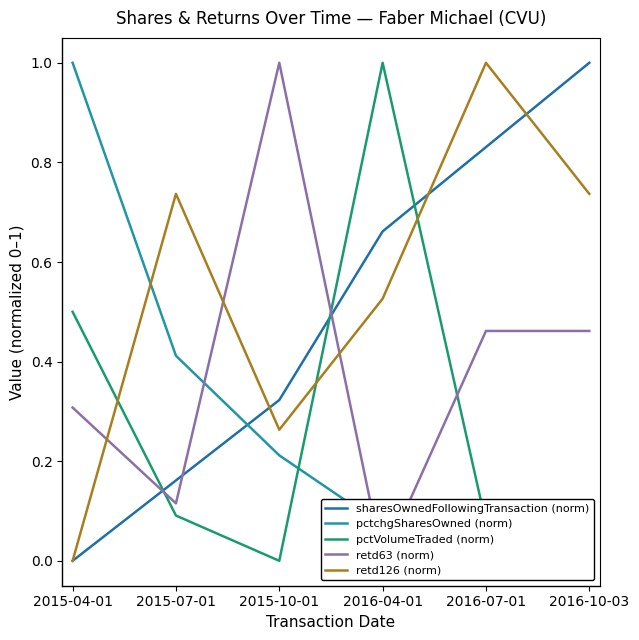

Which category has the lowest value in the retd63 (norm) series?

2016-04-01